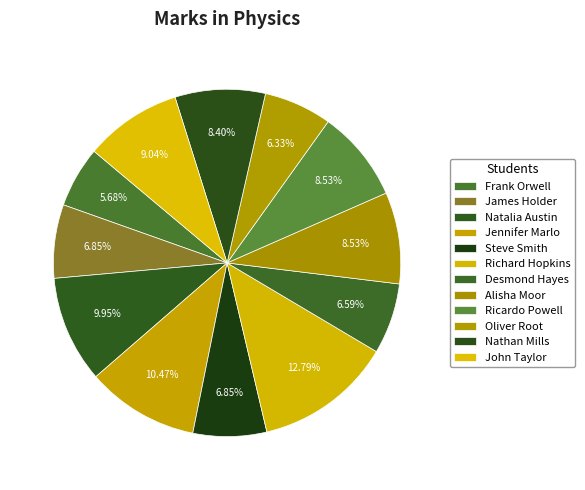

How many segments does this pie chart have?

12